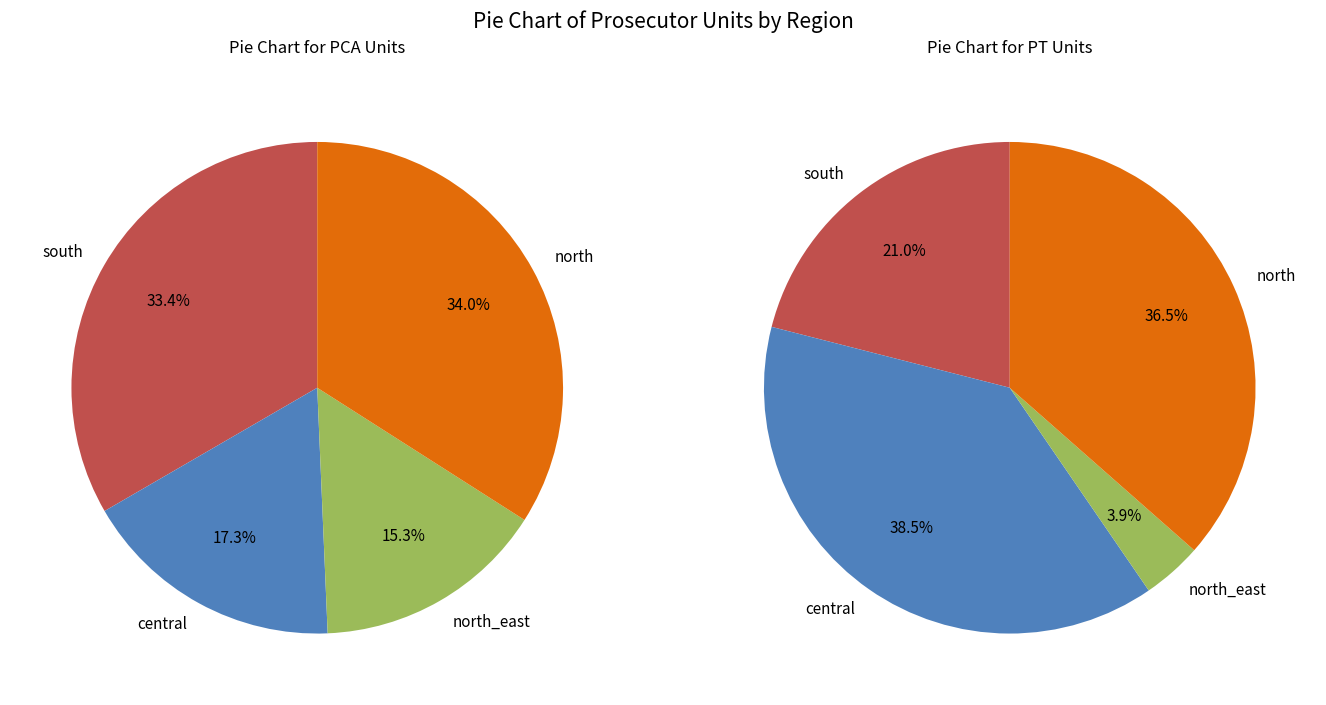

Does PCA Galati account for over 50% of the chart?

No